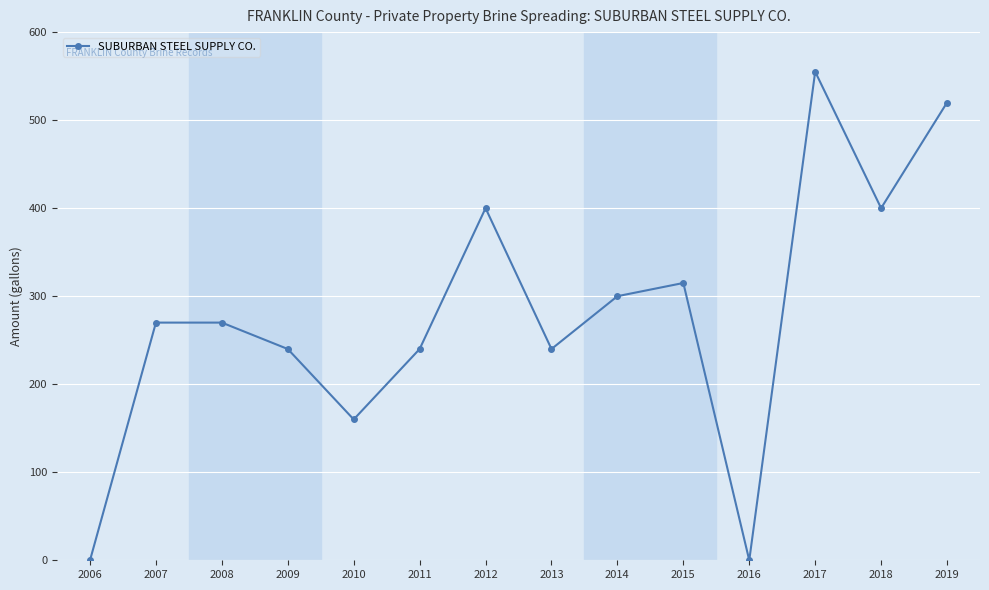

Which category has the highest value across all series?

2017